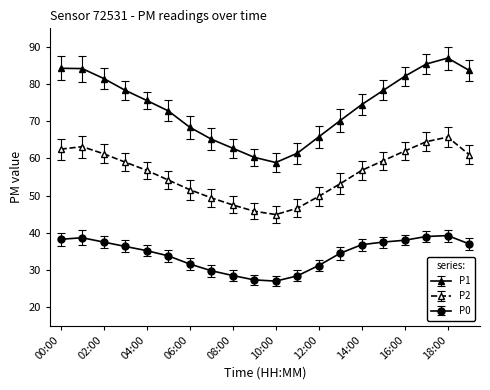

Rank the series by their maximum value, from lowest to highest.

P0, P2, P1